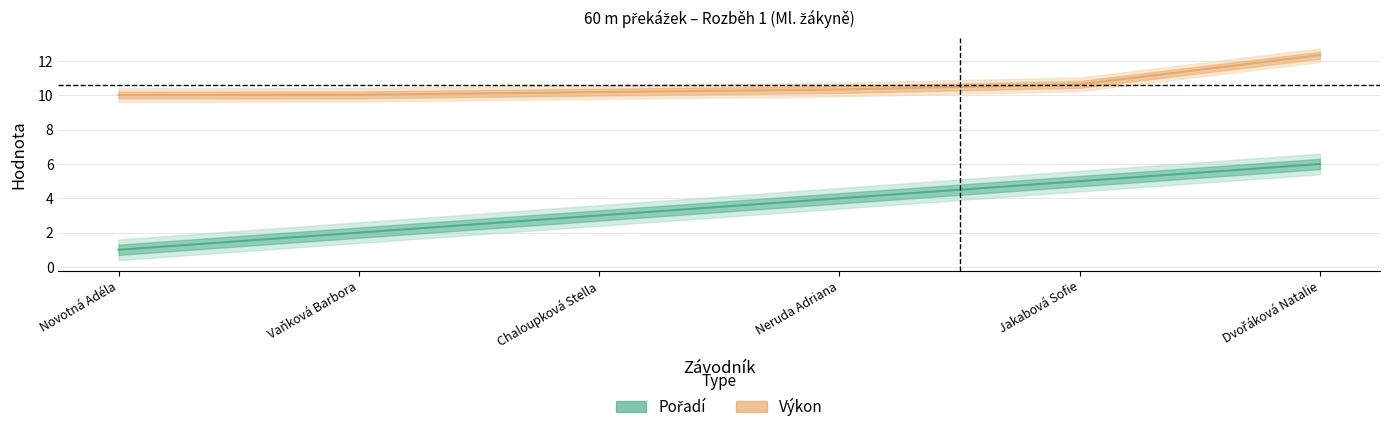

List the labels in order of Pořadí value, smallest first.

Novotná Adéla, Vaňková Barbora, Chaloupková Stella, Neruda Adriana, Jakabová Sofie, Dvořáková Natalie